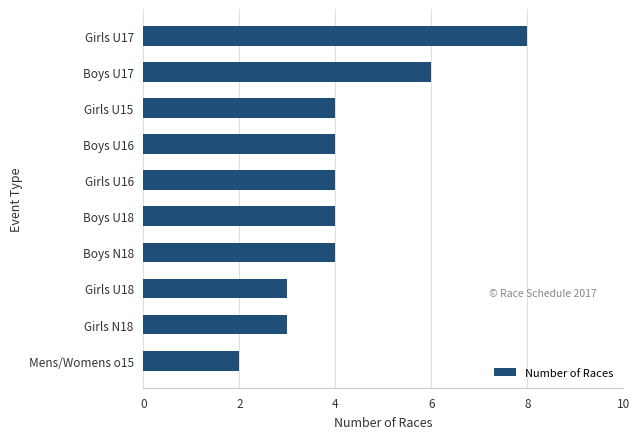

Are the bars horizontal?

Yes